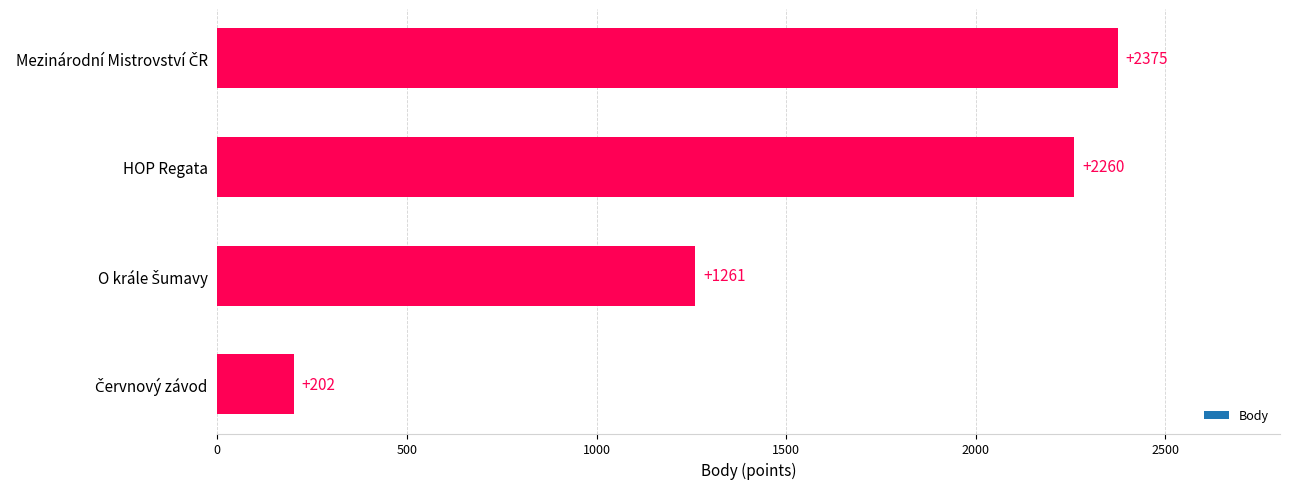

What is the label of the 2nd bar from the top?

HOP Regata